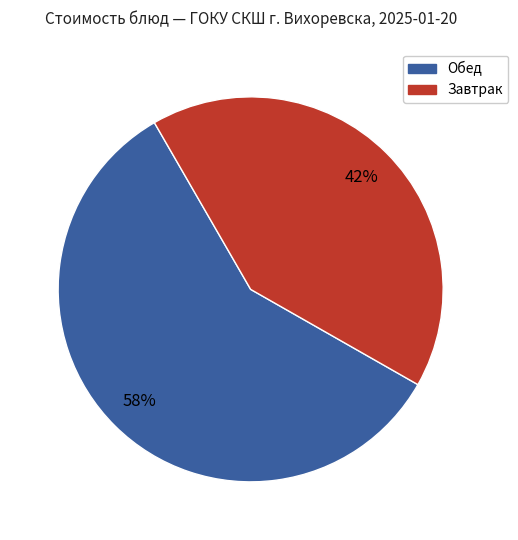

To the nearest percent, what is the average slice percentage?

50%